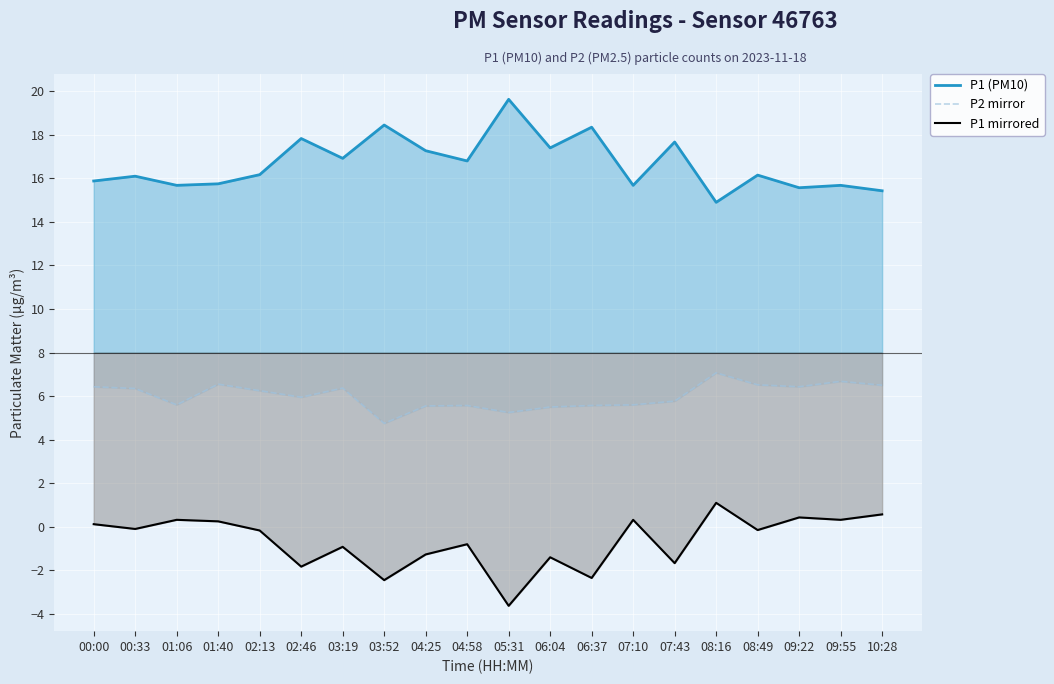

Rank the categories by P1 mirrored value from lowest to highest.

05:31, 03:52, 06:37, 02:46, 07:43, 06:04, 04:25, 03:19, 04:58, 02:13, 08:49, 00:33, 00:00, 01:40, 01:06, 07:10, 09:55, 09:22, 10:28, 08:16